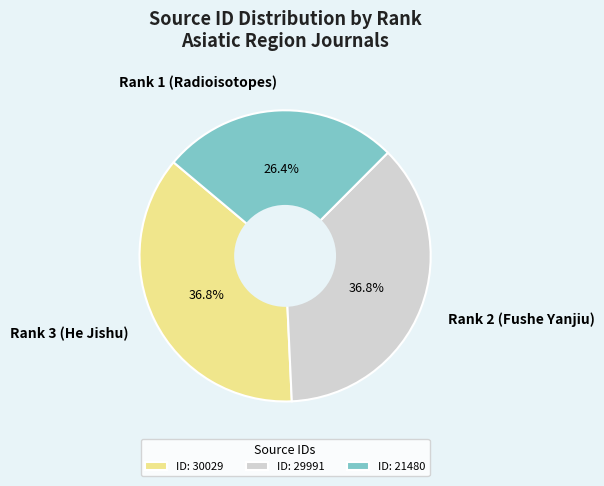

The Rank 2 (Fushe Yanjiu) slice represents 37% of the pie. True or false?

True